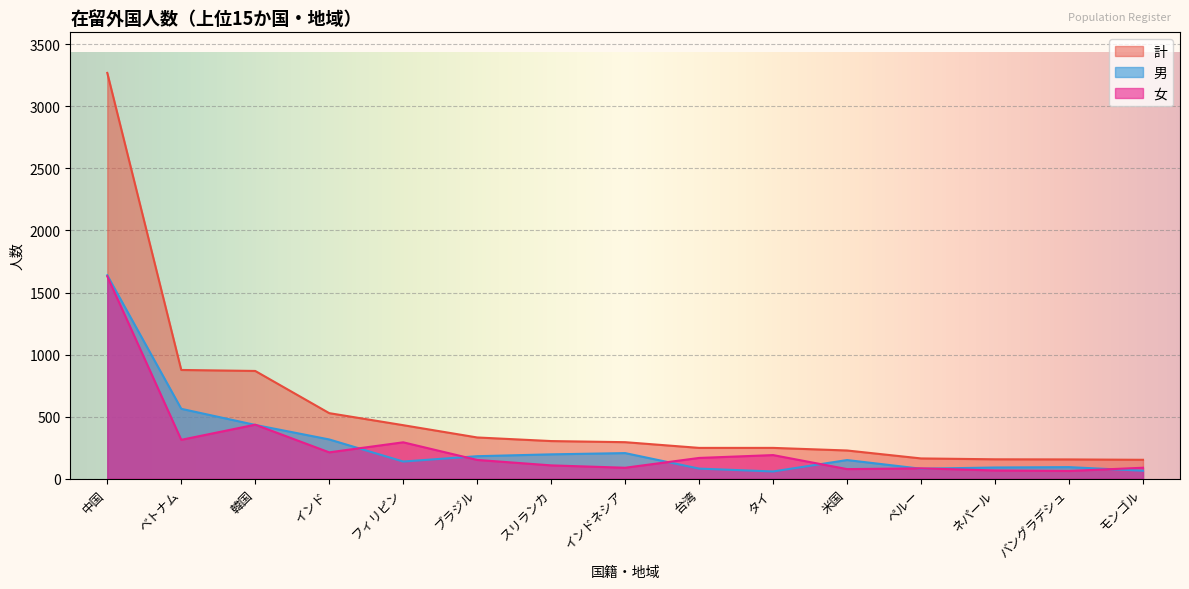

Does the chart display data point markers on the line(s)?

No